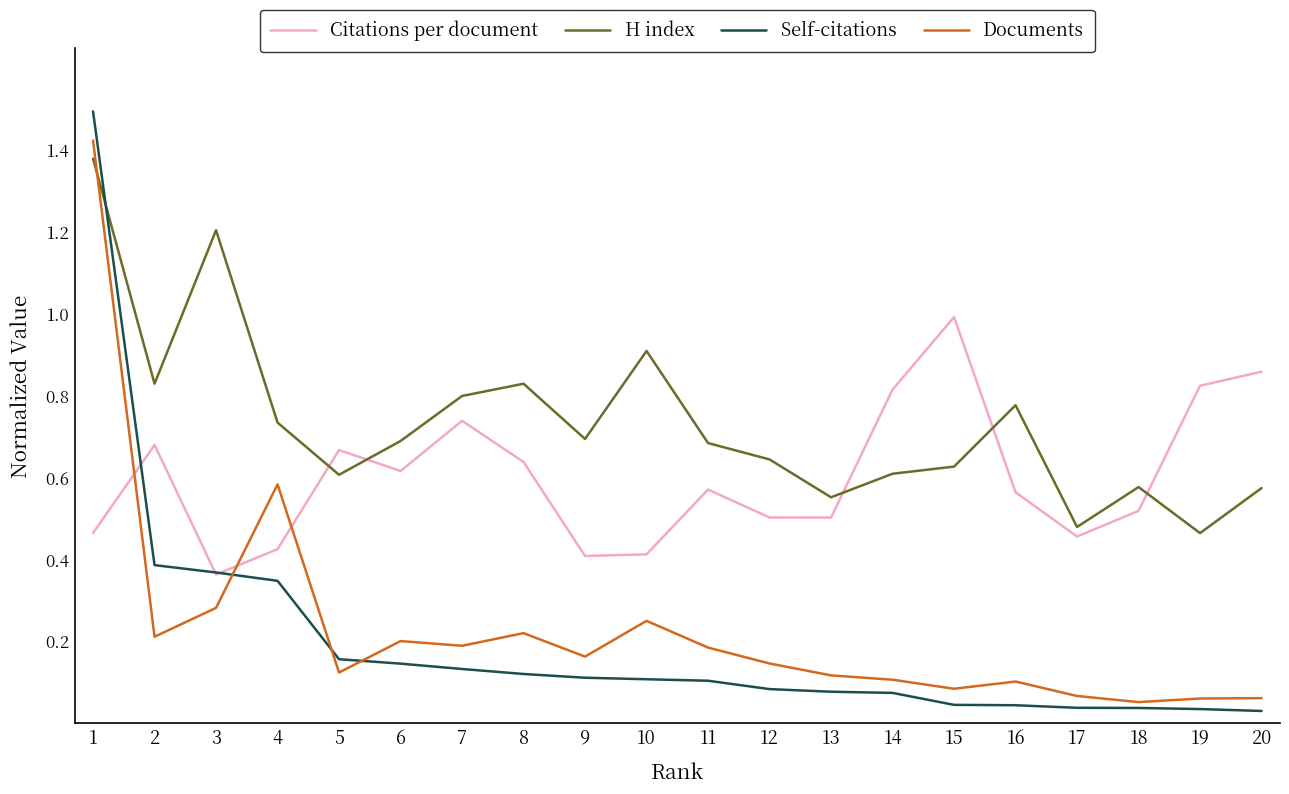

Where do H index and Documents first cross each other?

1 and 2